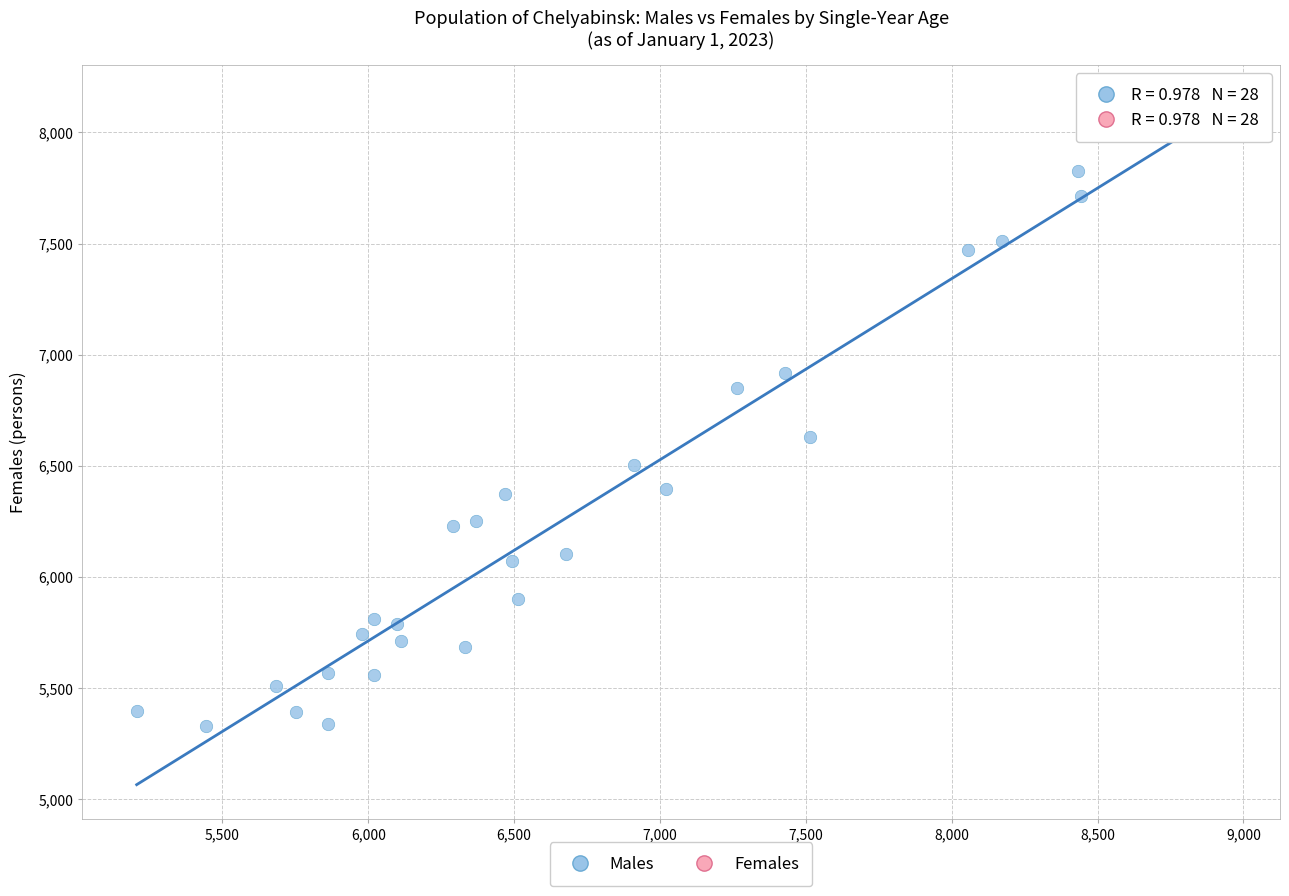

What is the range of Y values (max minus min)?

2821